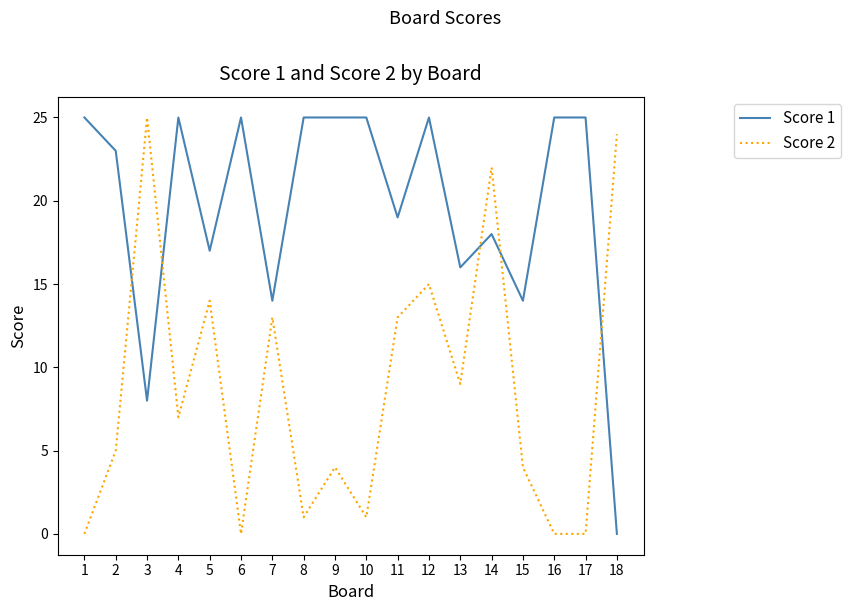

Where is the first local minimum for Score 2?

4